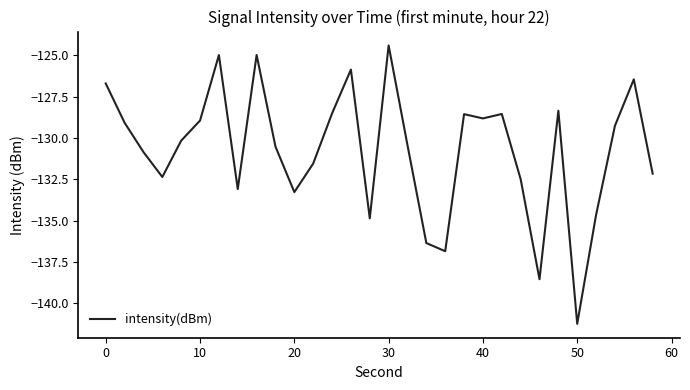

What is the maximum value shown in the chart?

-124.4